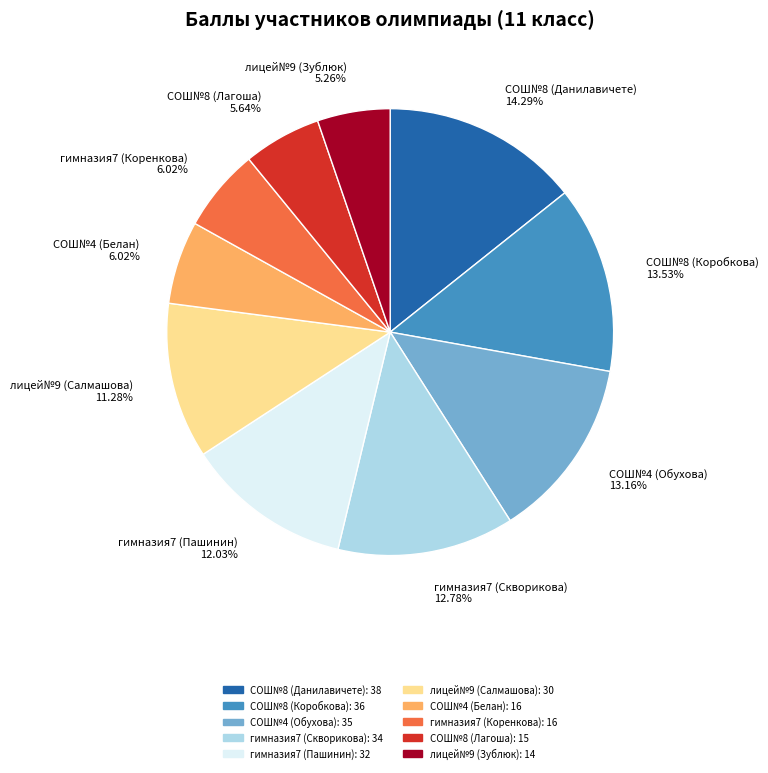

Is лицей№9 (Зублюк) the majority of the pie?

No